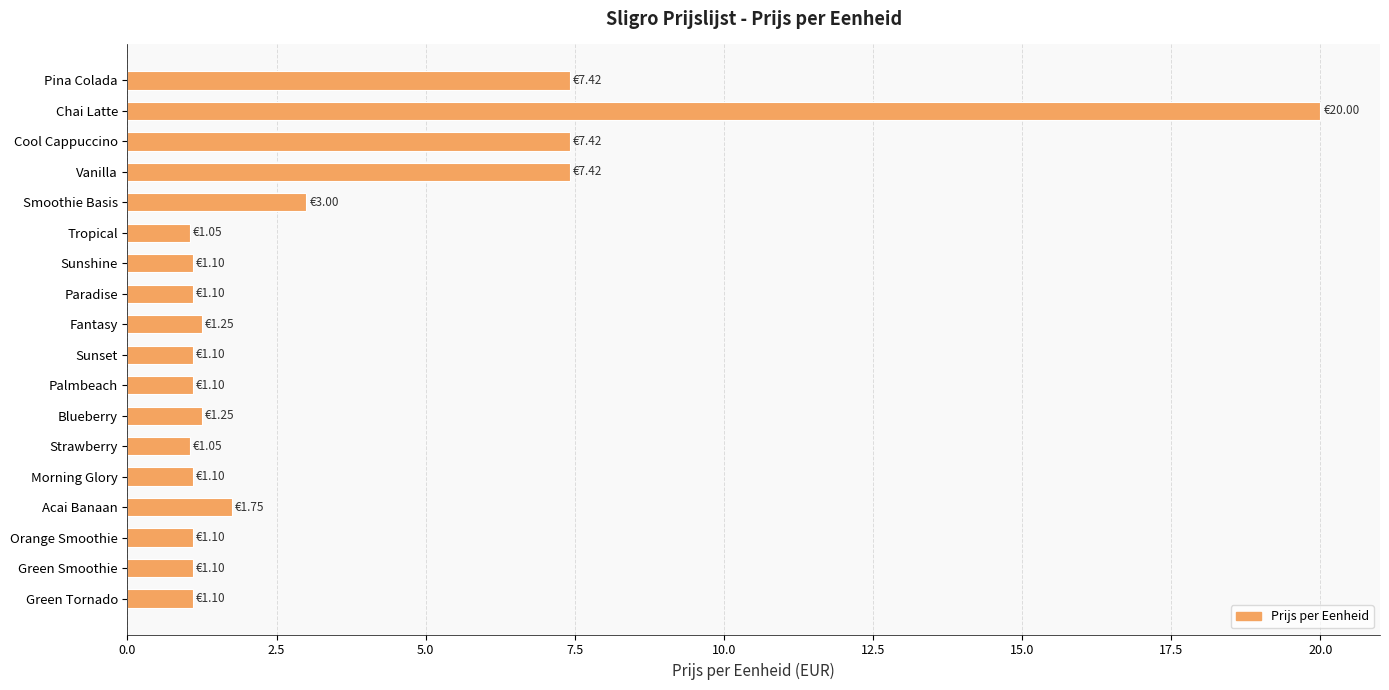

What is the label of the 10th bar from the top?

Sunset